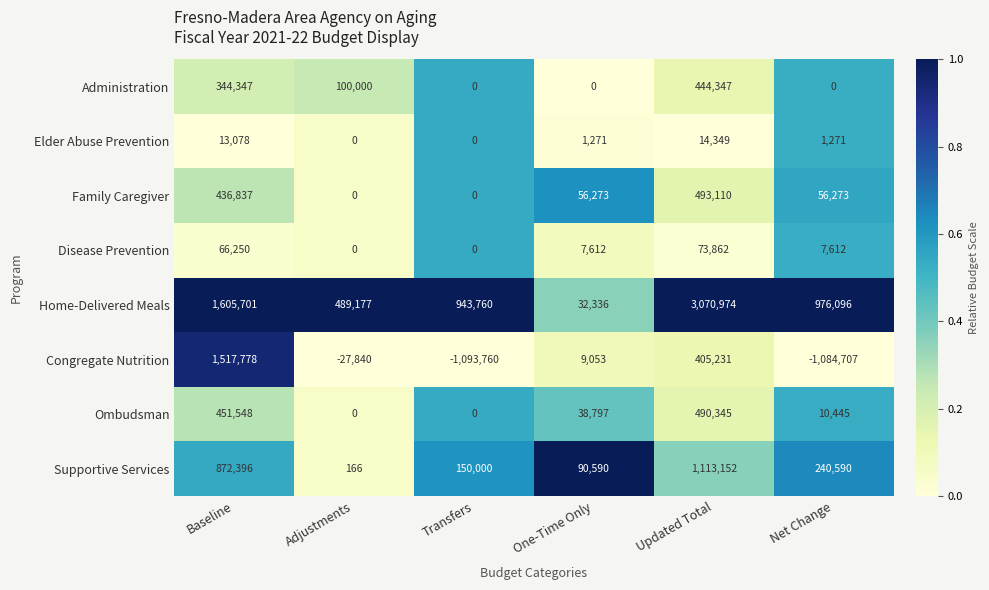

Which series has the widest spread of values?

Home-Delivered Meals